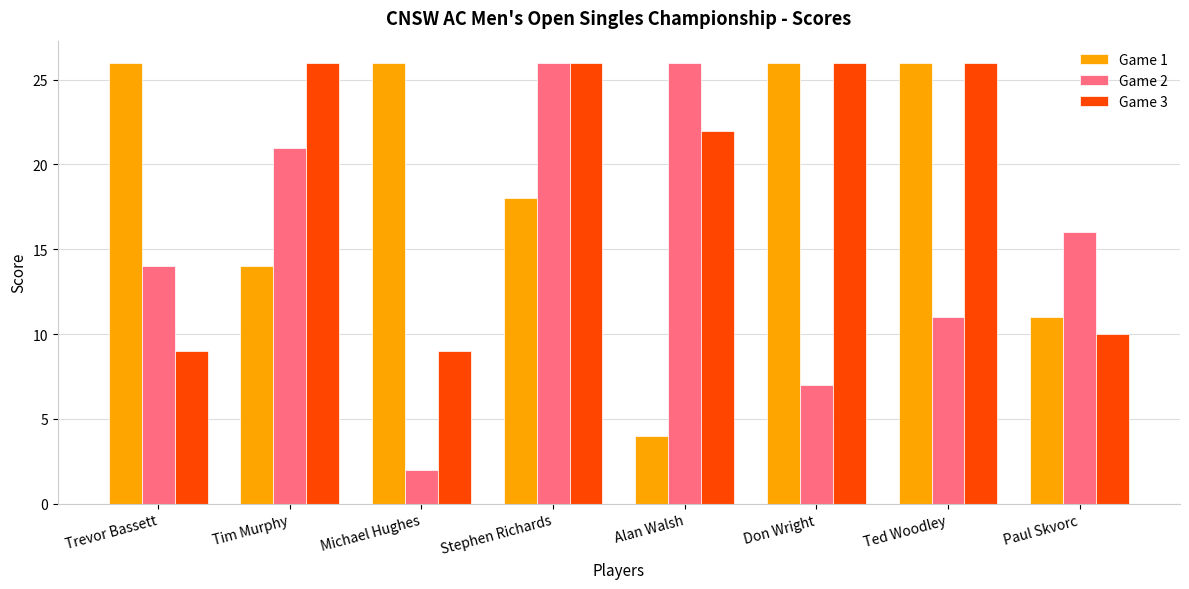

What position from the left is Ted Woodley?

7